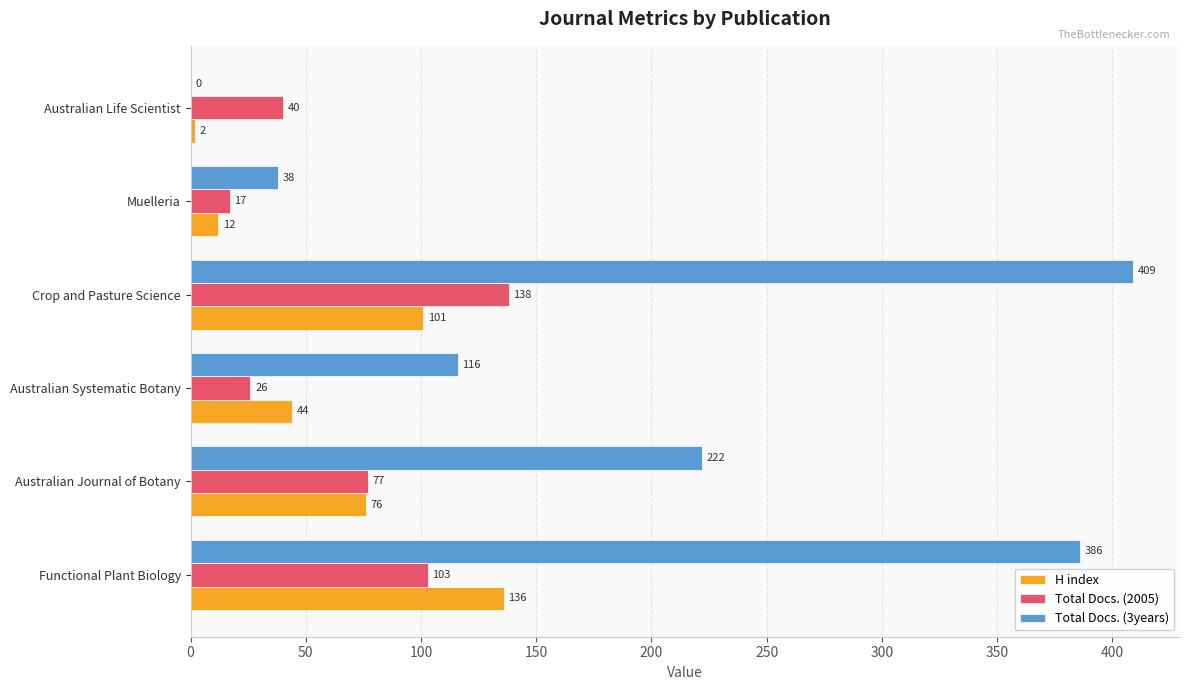

Which series changed the most between Australian Journal of Botany and Australian Life Scientist?

Total Docs. (3years)